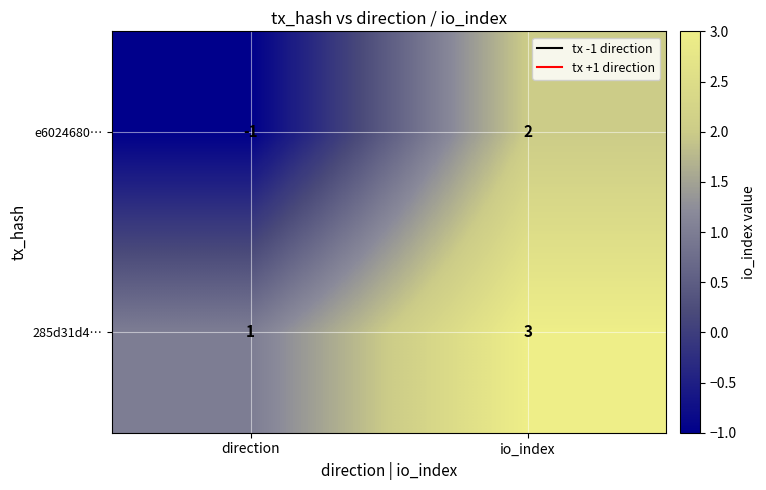

Which series has the largest range (max minus min)?

e6024680…